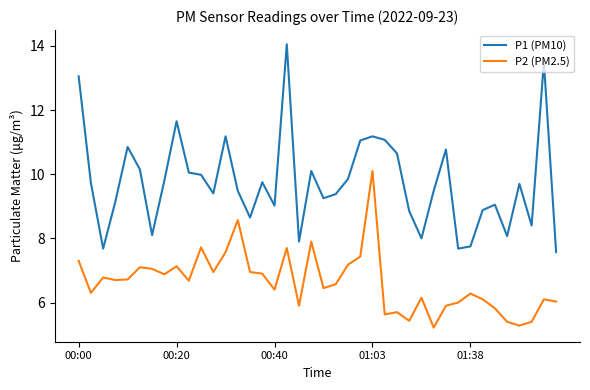

At how many categories does at least one series exceed 6?

40